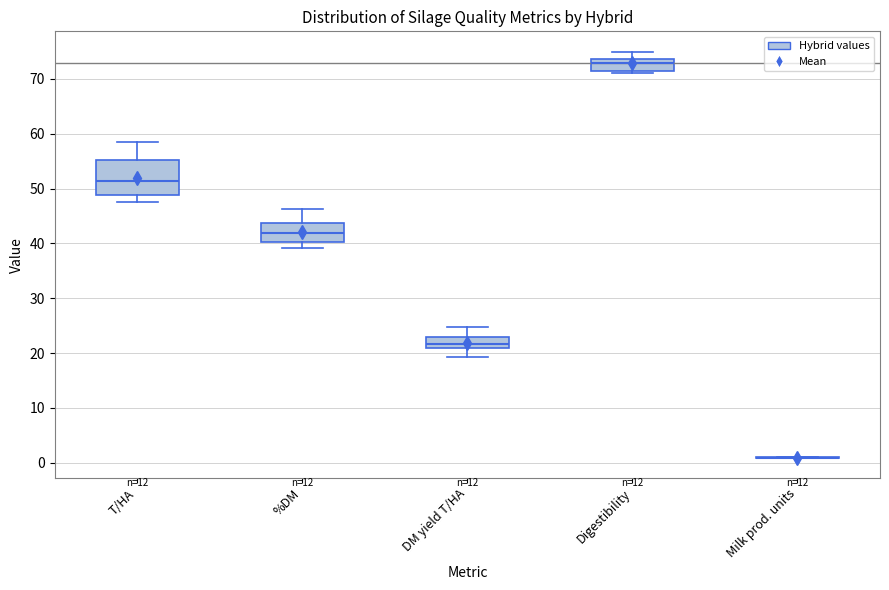

Where is the lower edge of the box for %DM on the y-axis? The values are not printed on the chart, so give them approximately, as read against the axis.

40